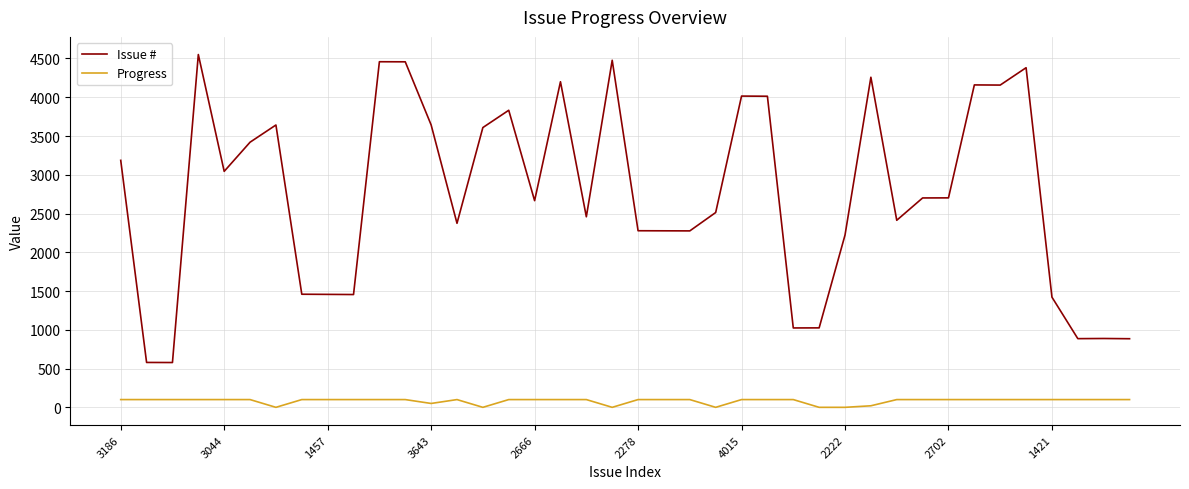

What is the difference between the maximum and second lowest values in the Progress series?

100